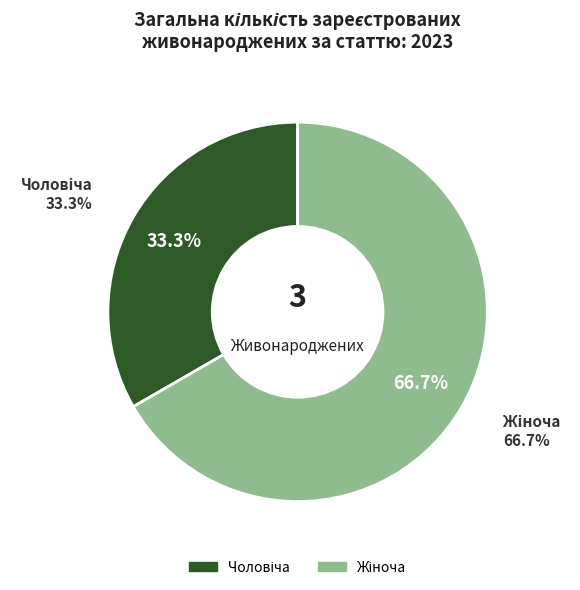

To the nearest percent, what is the difference between the largest and smallest slice percentages?

33%